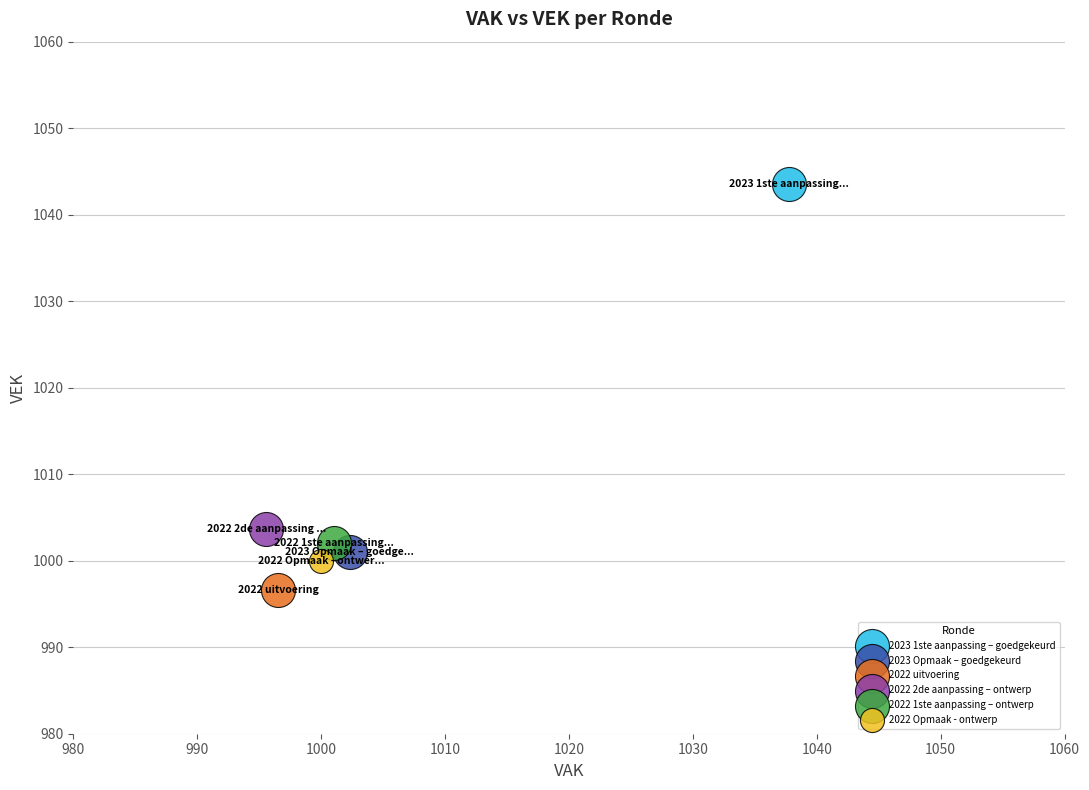

What are all the series names shown in the legend?

2023 1ste aanpassing – goedgekeurd, 2023 Opmaak – goedgekeurd, 2022 uitvoering, 2022 2de aanpassing – ontwerp, 2022 1ste aanpassing – ontwerp, 2022 Opmaak - ontwerp